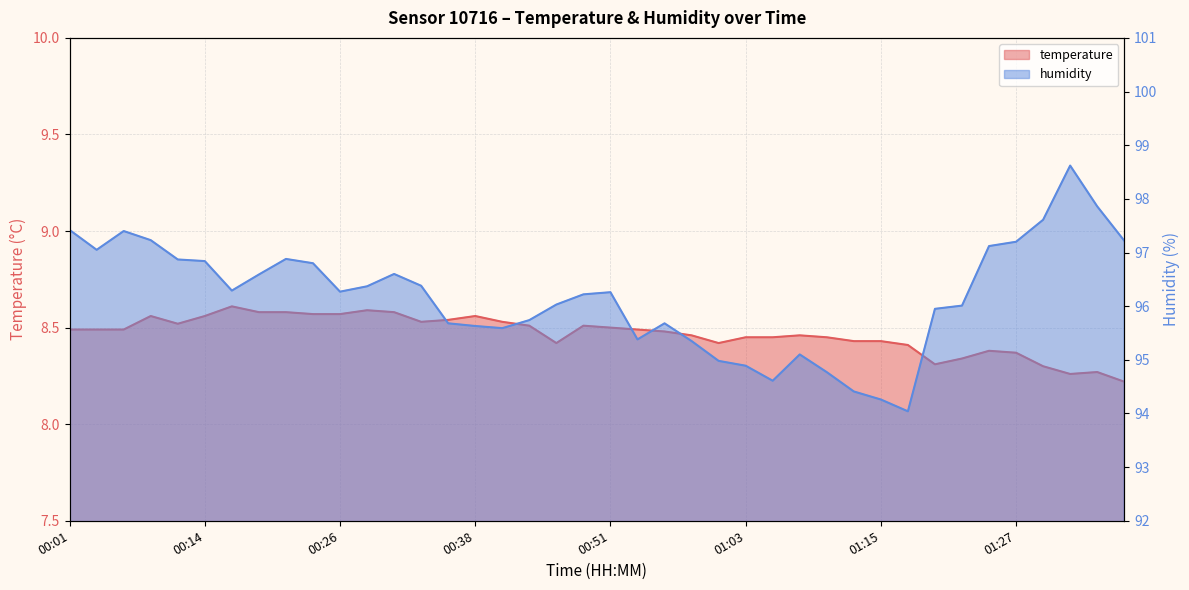

True or false: temperature and humidity intersect in this chart.

False